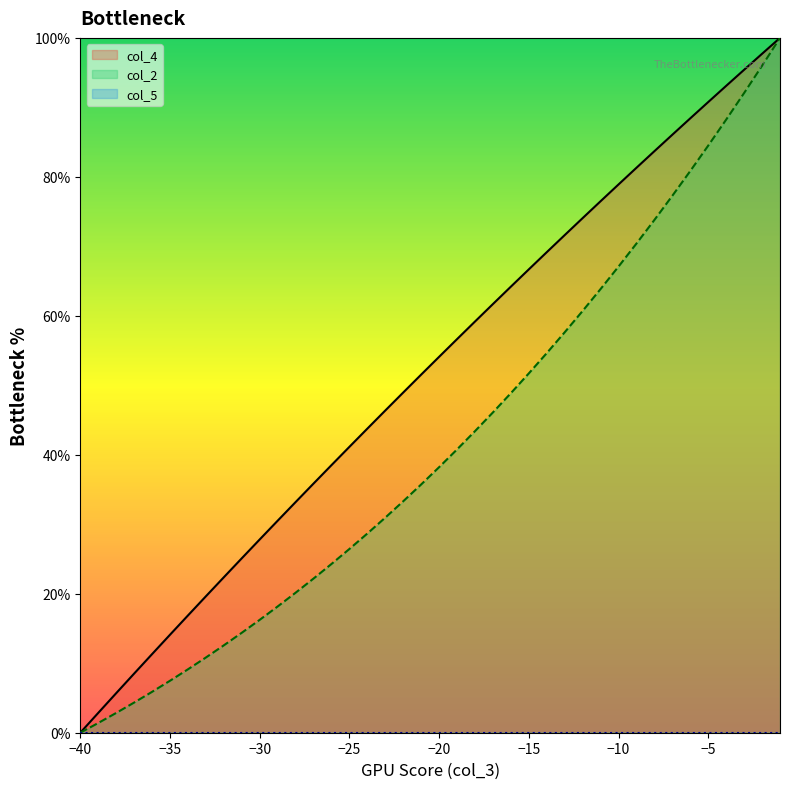

True or false: col_2 and col_4 intersect in this chart.

False